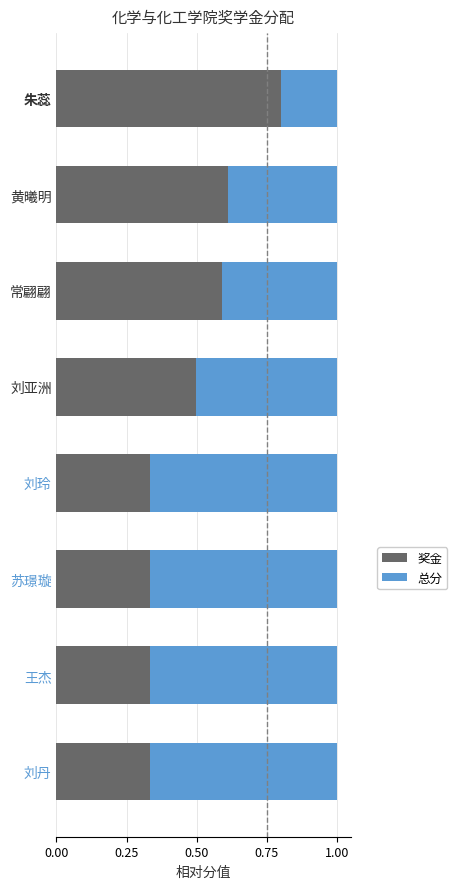

What is the total value across all series at 刘玲?

1.0